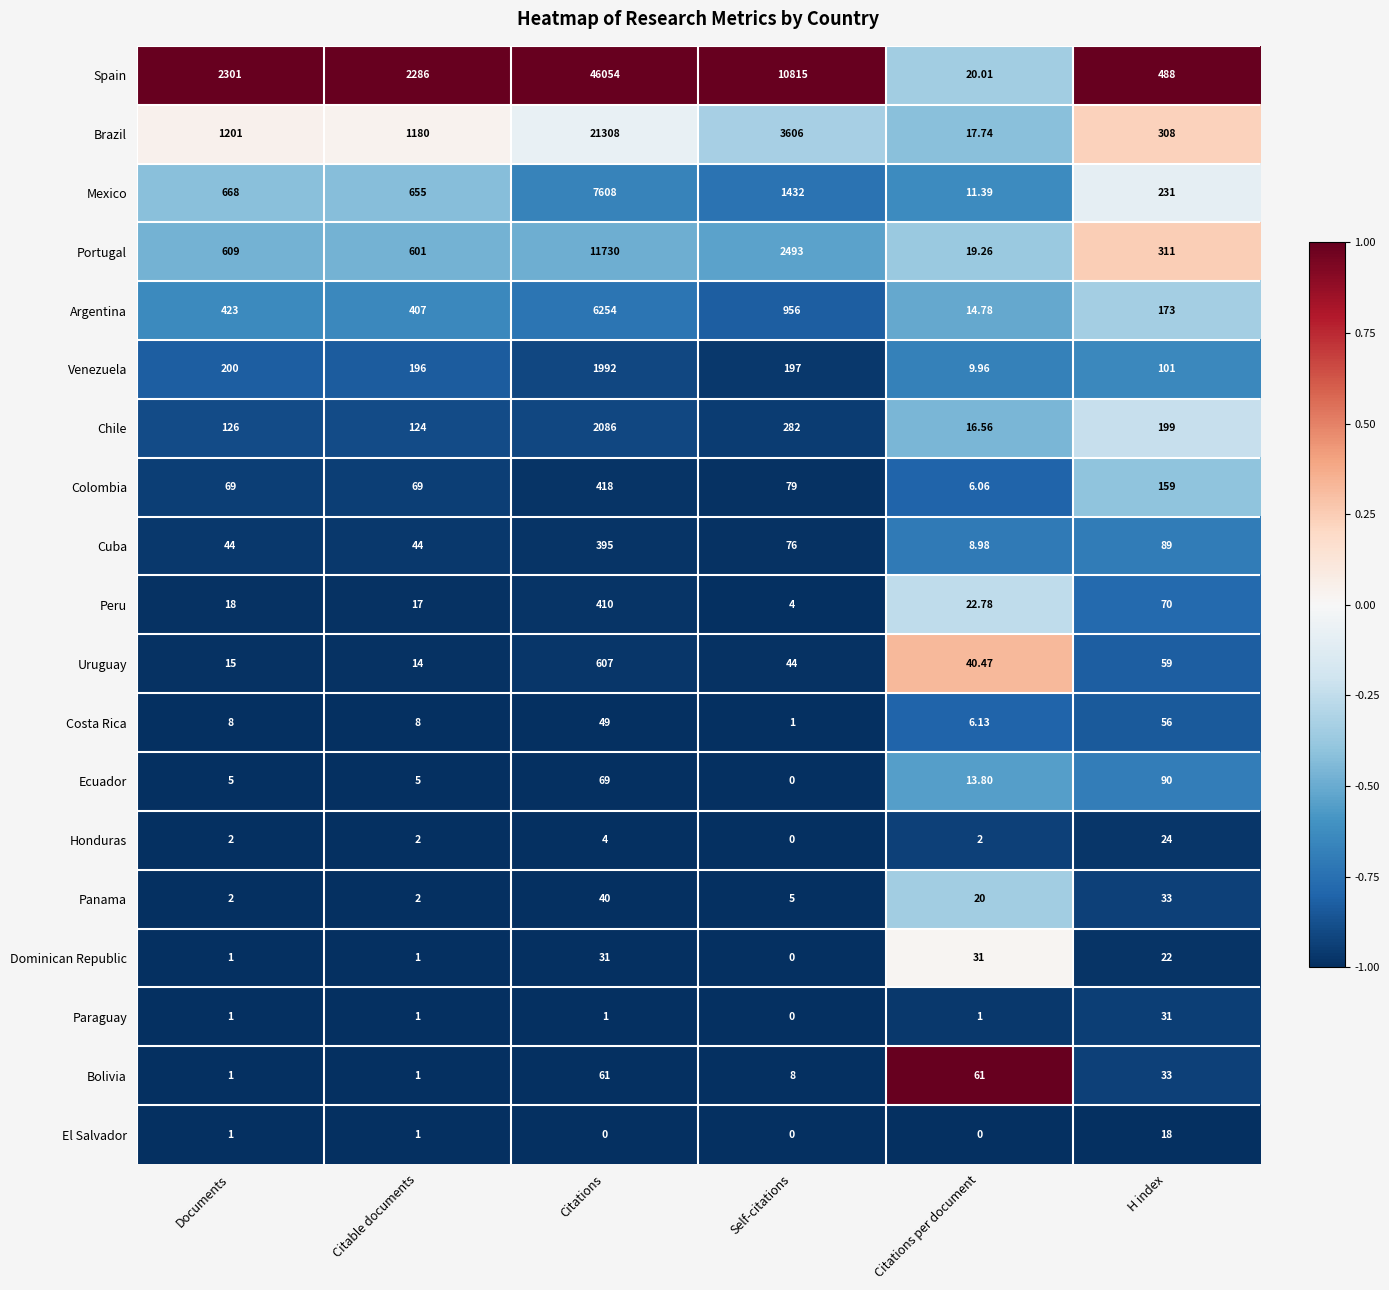

List the labels in order of Argentina value, largest first.

Citations, Self-citations, Documents, Citable documents, H index, Citations per document